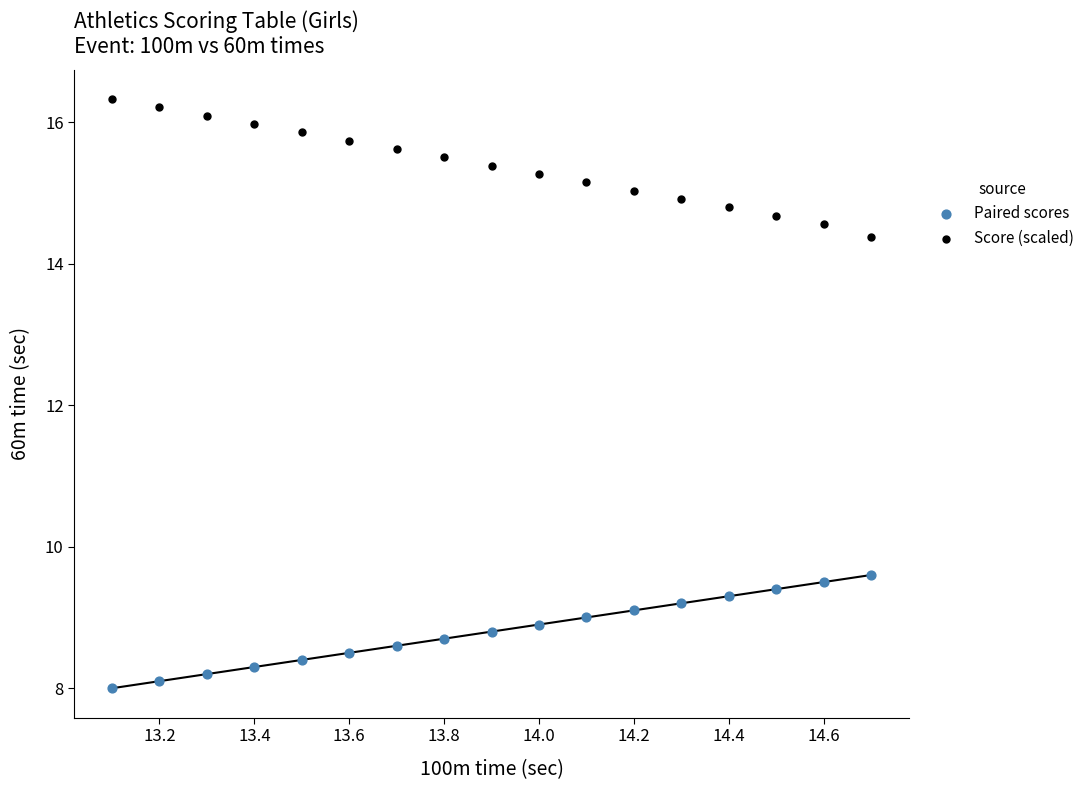

What are all the series names shown in the legend?

Paired scores, Score (scaled)